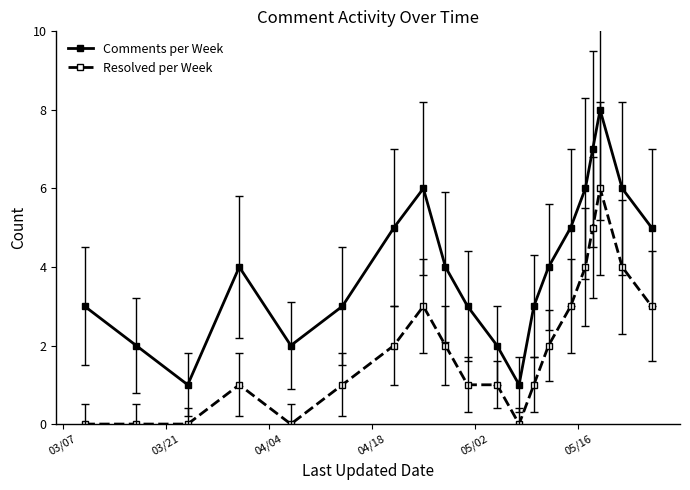

What is the difference between the second highest and minimum values in the Comments per Week series?

6